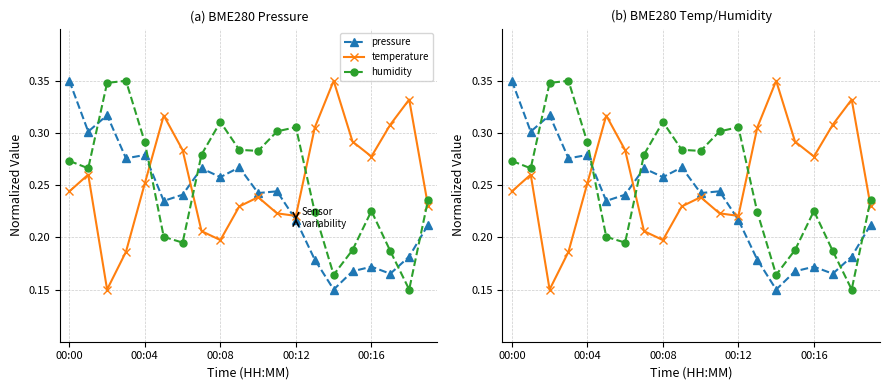

Which series has the largest total across all categories?

temperature